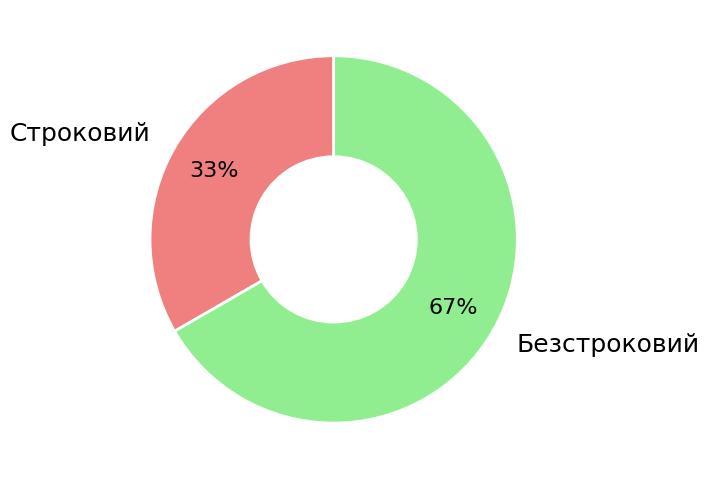

What percentage is the Безстроковий slice, to the nearest percent?

67%